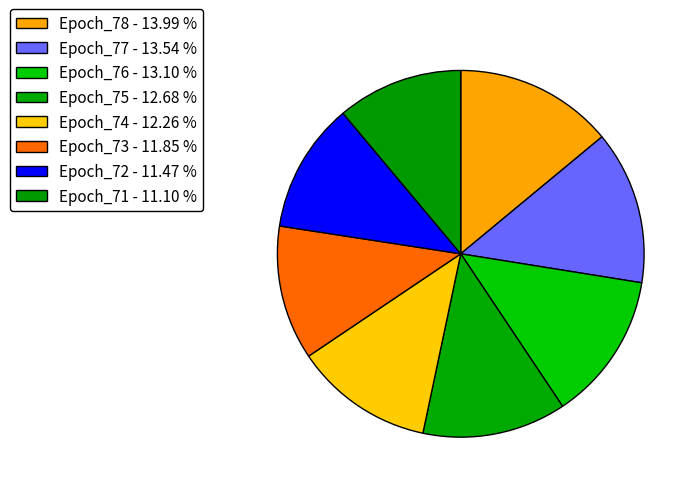

The Epoch_76 slice represents 6% of the pie. True or false?

False